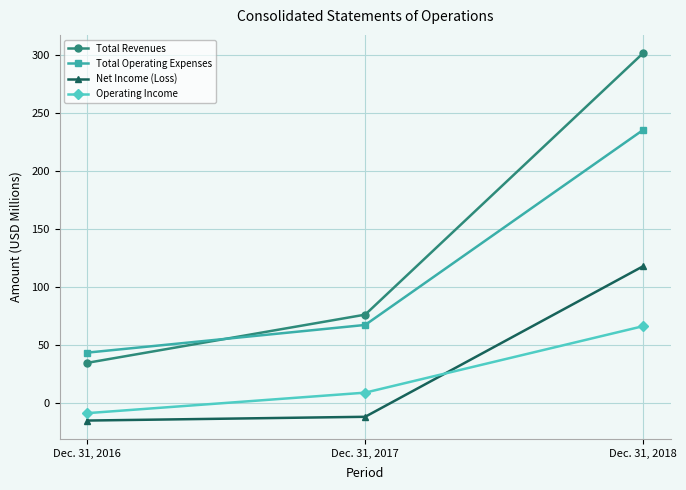

Reading left to right, list all the values displayed in this chart.

Total Revenues: 34.6	76.2	301.9
Total Operating Expenses: 43.4	67.3	235.6
Net Income (Loss): -15.2	-11.9	118.0
Operating Income: -8.8	8.9	66.3